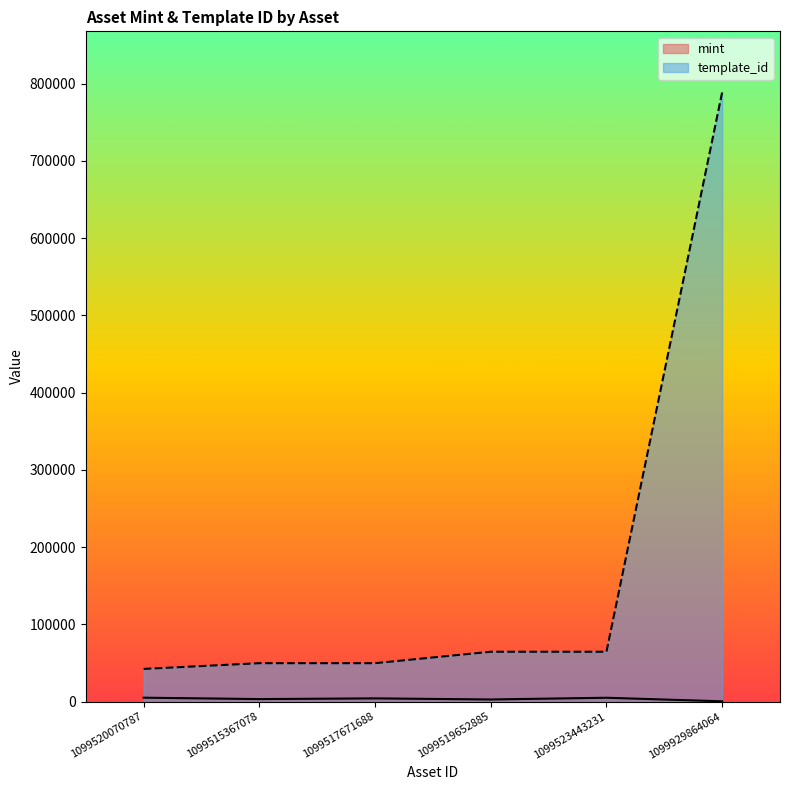

What is the approximate value of template_id at 1099520070787?

42421